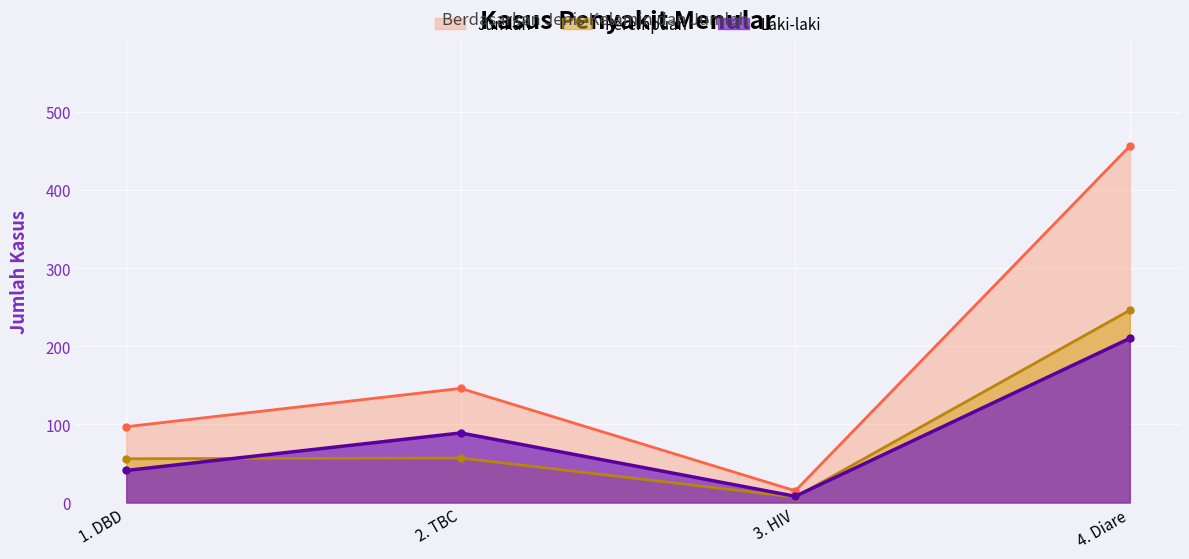

Which label corresponds to the largest value in the chart?

4. Diare